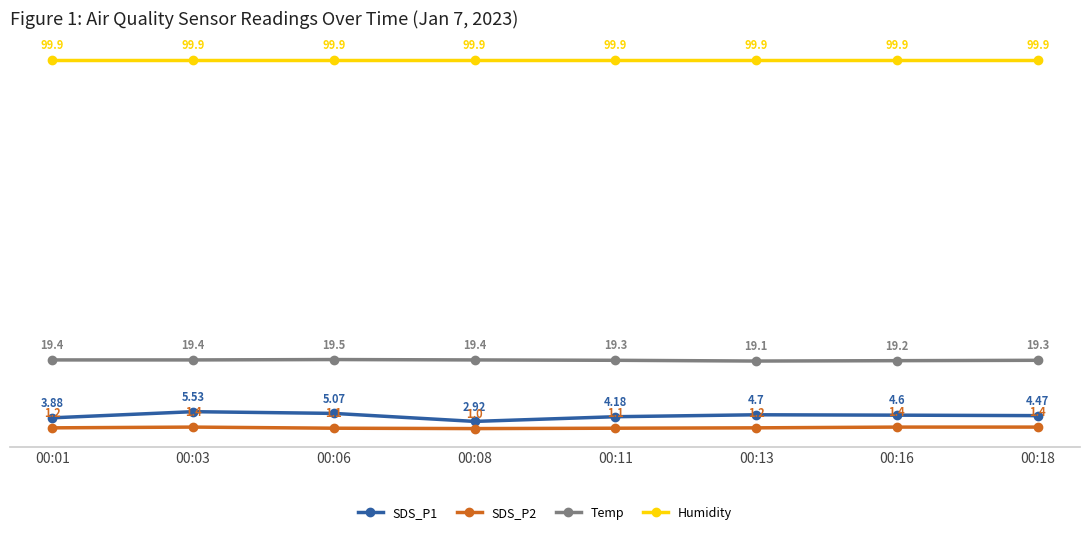

How many interior local valleys does the SDS_P2 series have?

1